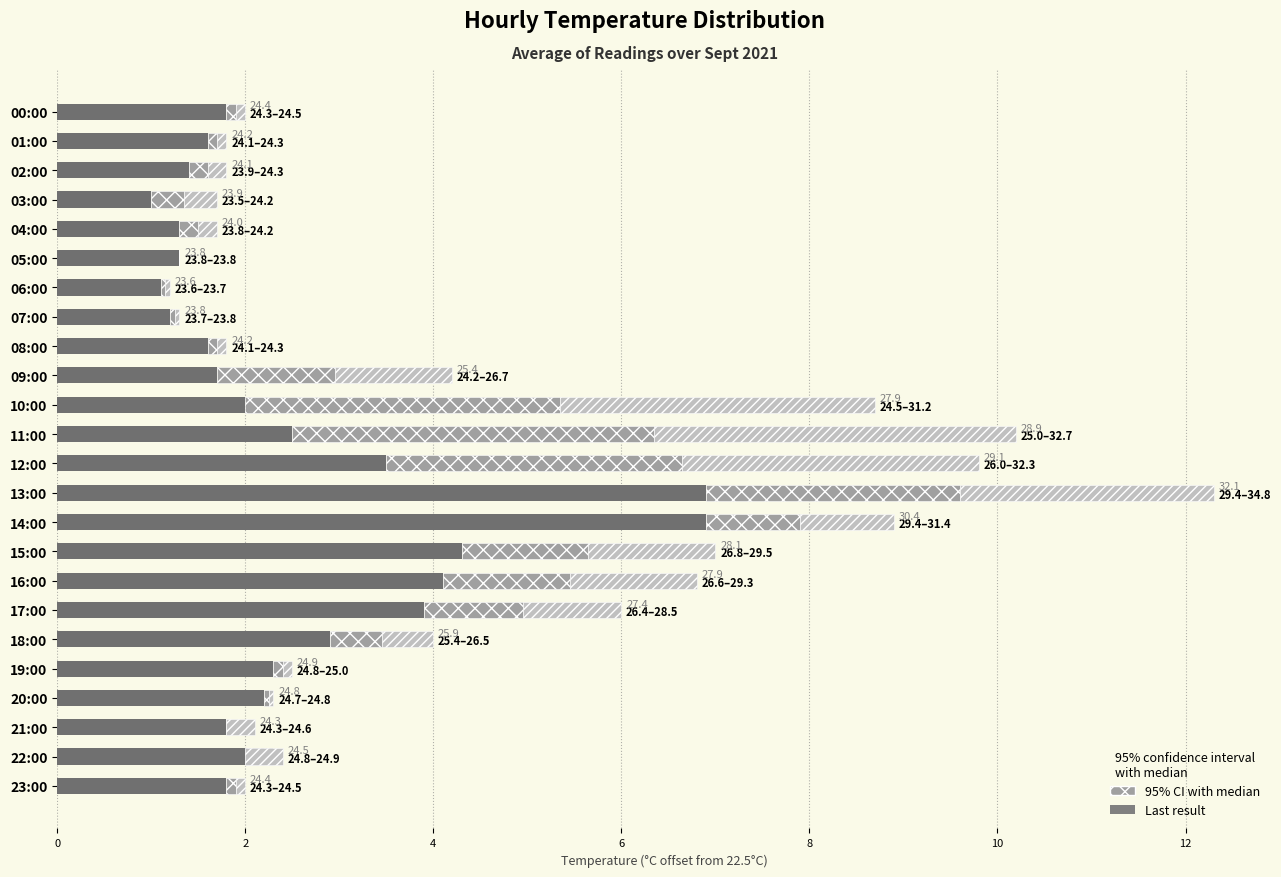

Is it true that 95% CI (lower) equals 2.7 at 13:00?

True